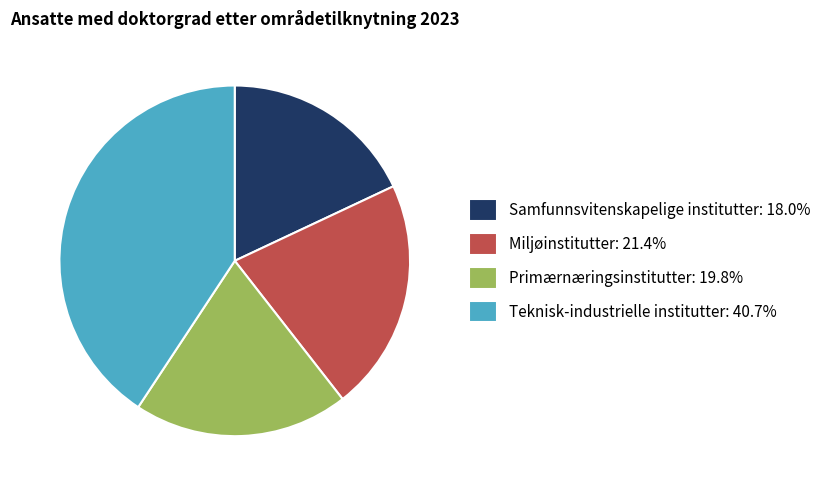

What is the largest slice in the pie chart?

Teknisk-industrielle institutter